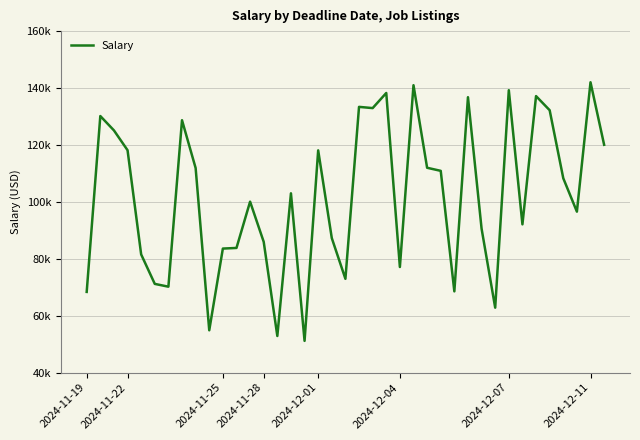

Does the chart have visible grid lines?

Yes